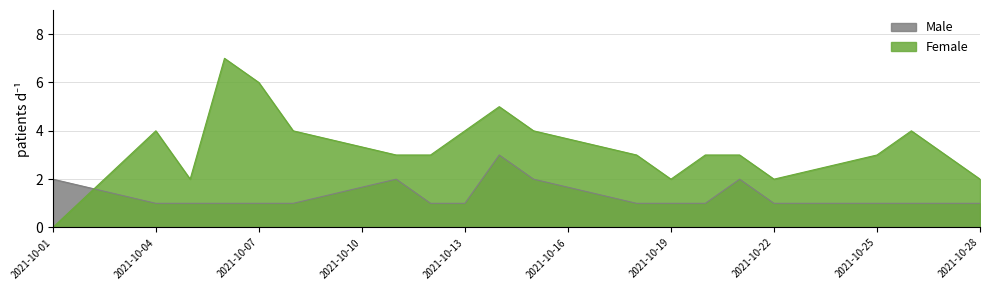

Which series changed the most between 2021-10-06 and 2021-10-20?

Female